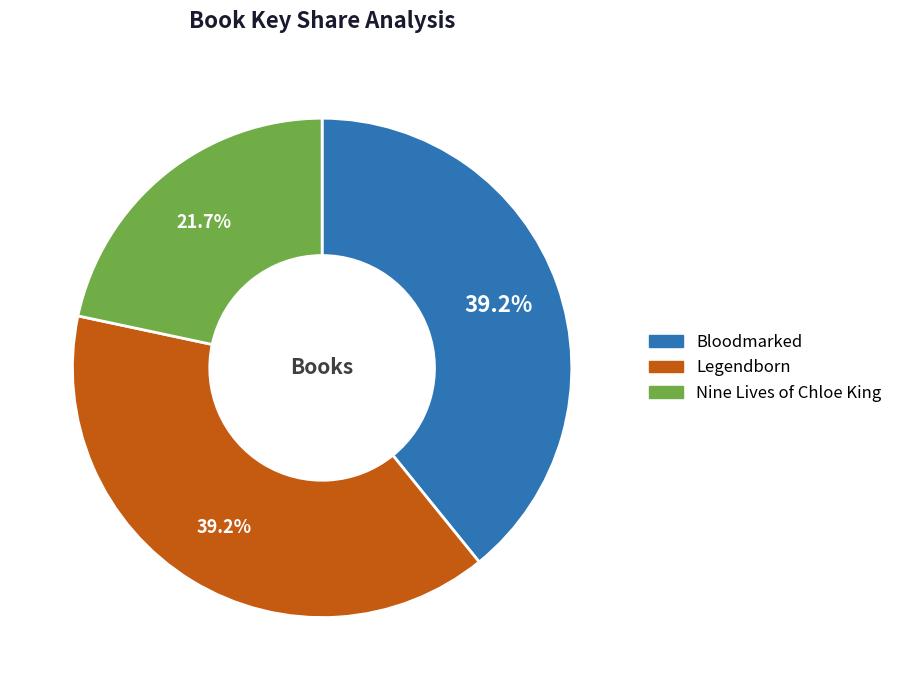

Count the number of slices in the pie.

3